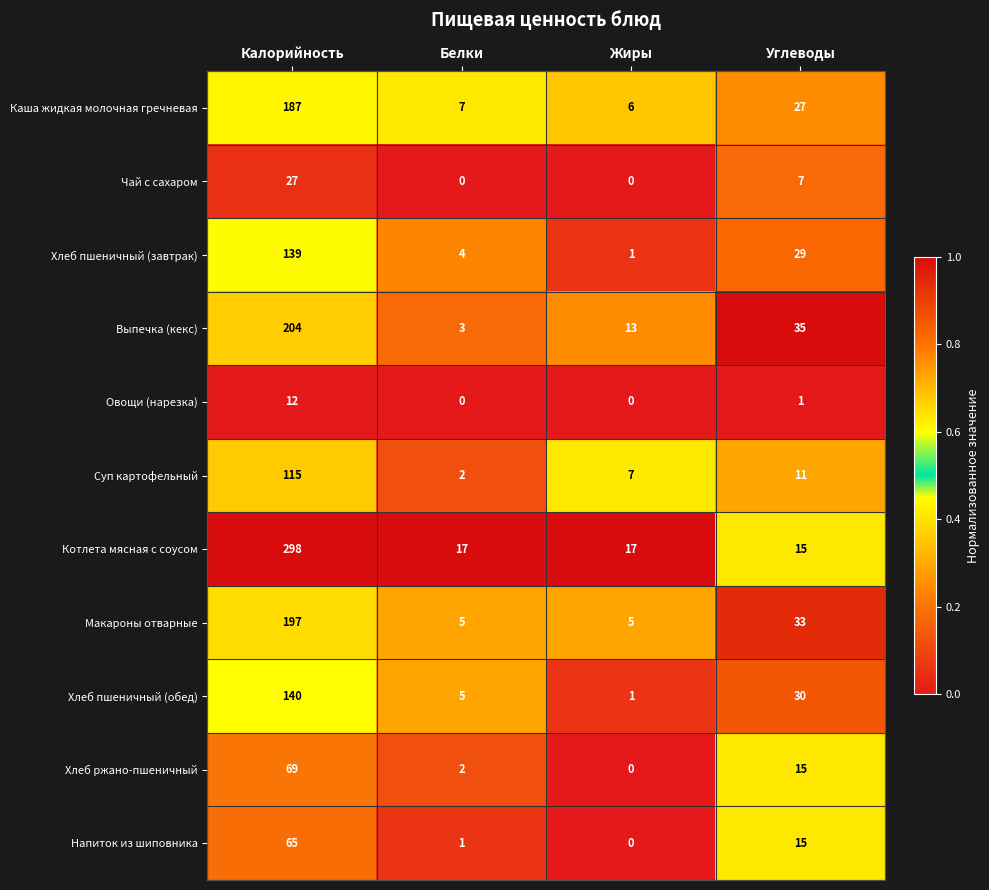

At how many categories does at least one series exceed 0?

4